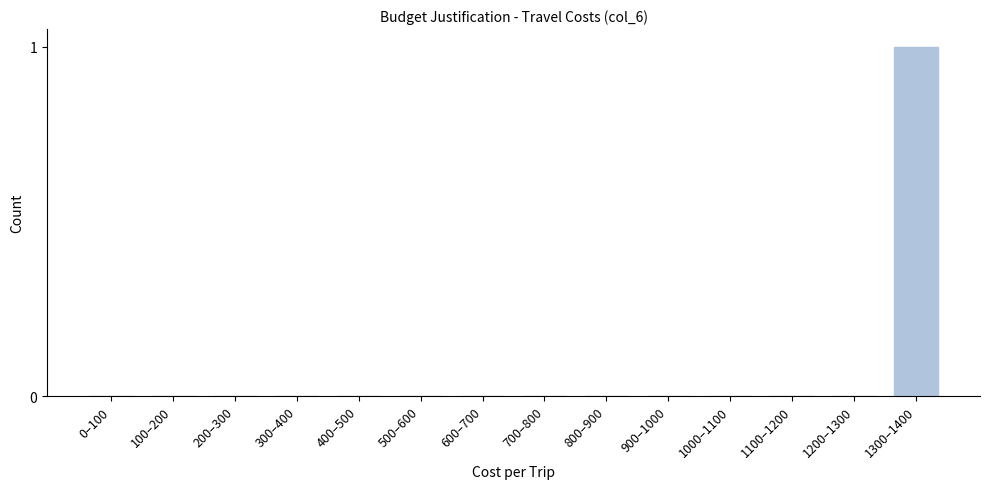

Reading left to right, transcribe all the data shown in this chart.

0–100=0	100–200=0	200–300=0	300–400=0	400–500=0	500–600=0	600–700=0	700–800=0	800–900=0	900–1000=0	1000–1100=0	1100–1200=0	1200–1300=0	1300–1400=1